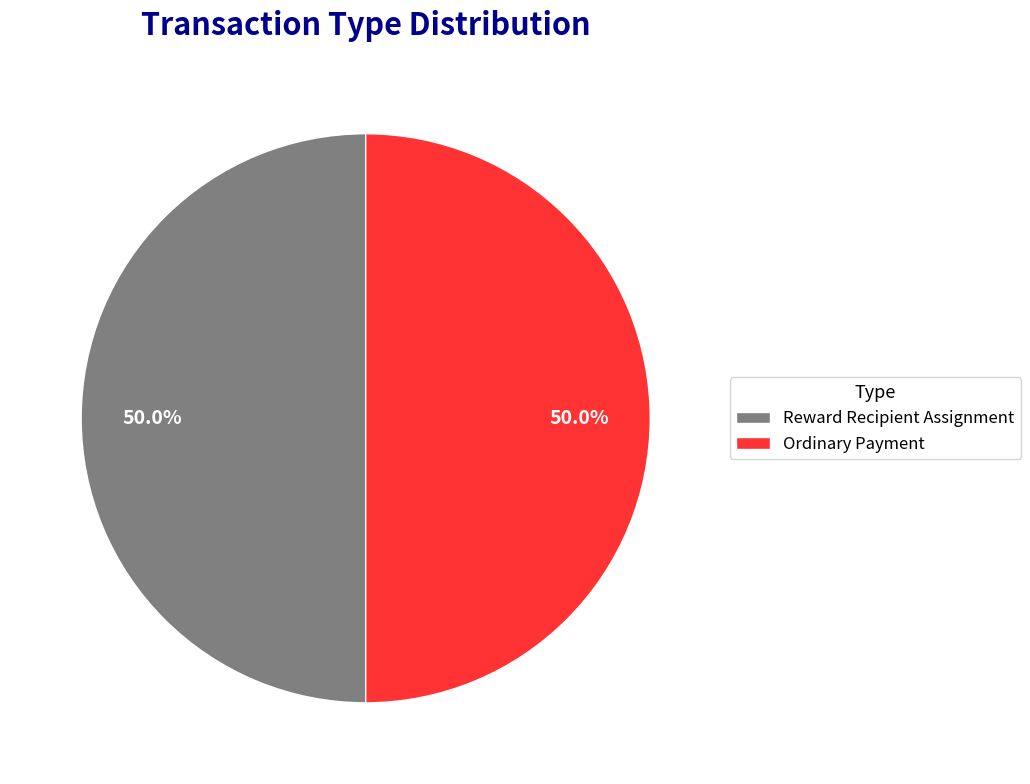

What is the ratio of the value at Reward Recipient Assignment to the value at Ordinary Payment?

1.0